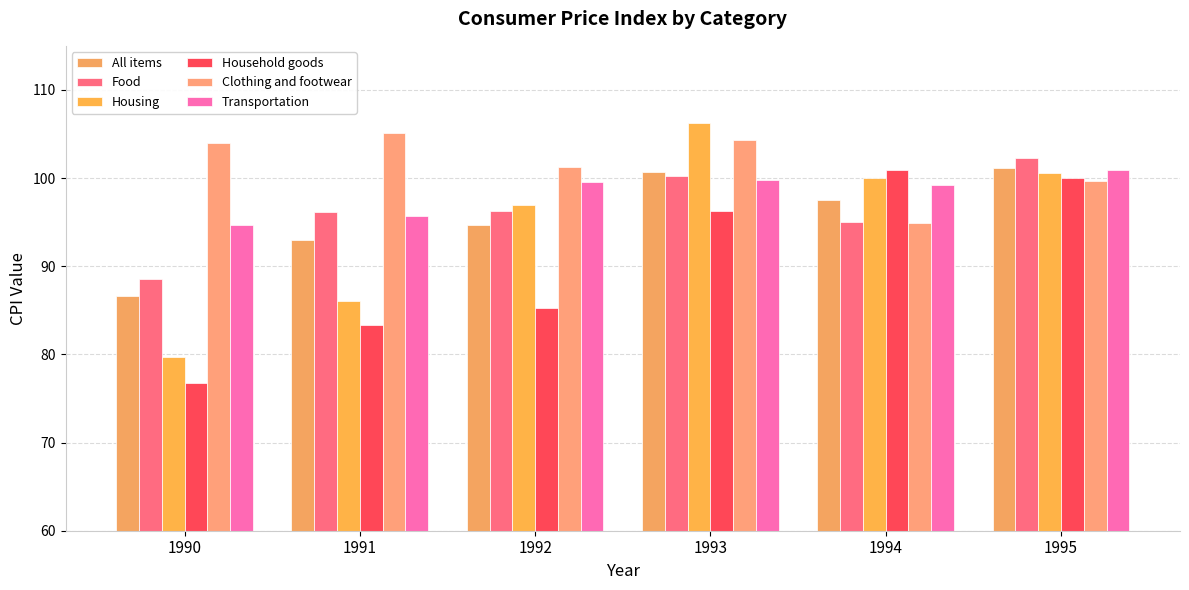

What is the difference between the second highest and second lowest values in the Housing series?

14.6